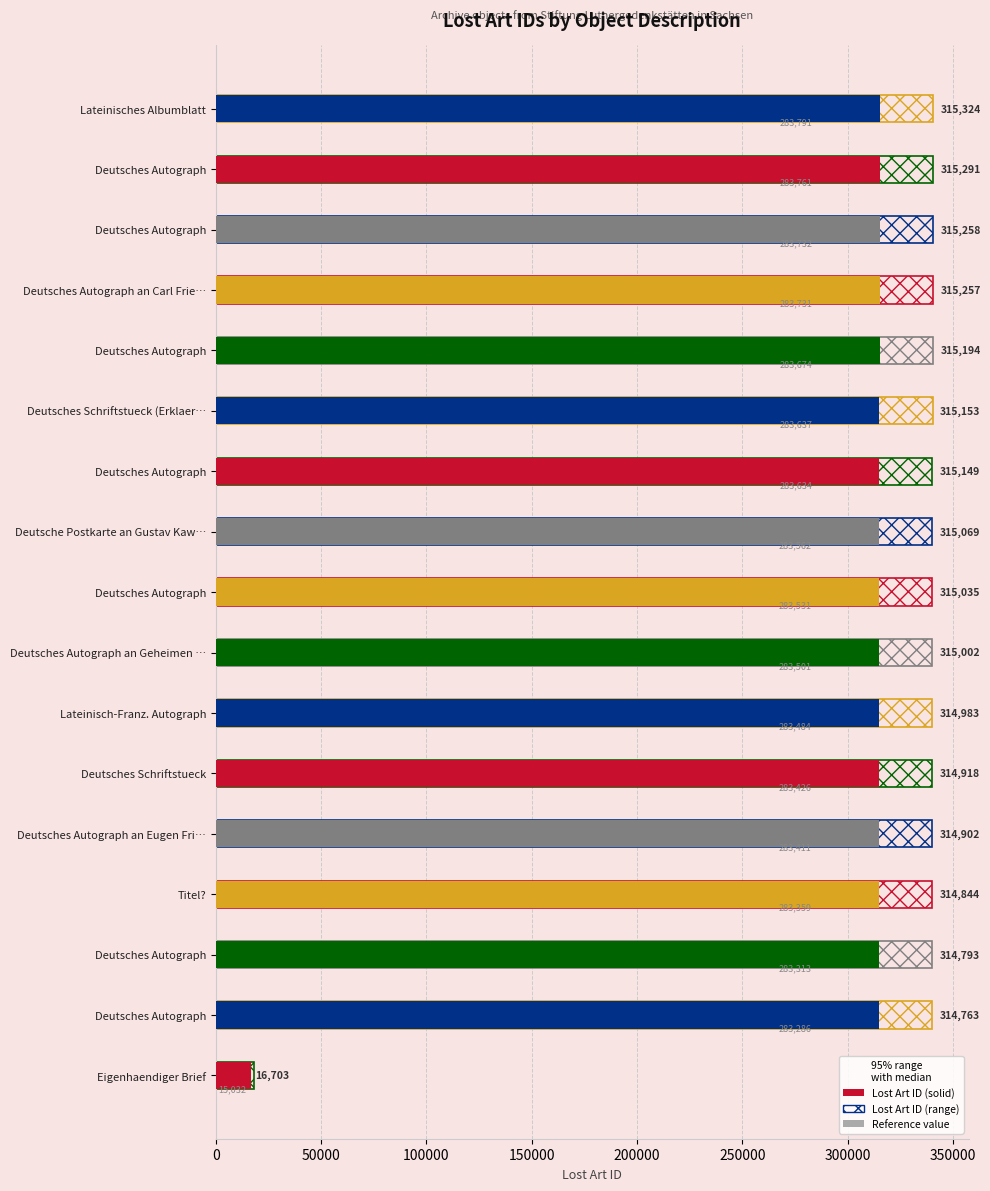

What is the greatest value displayed?

340549.9